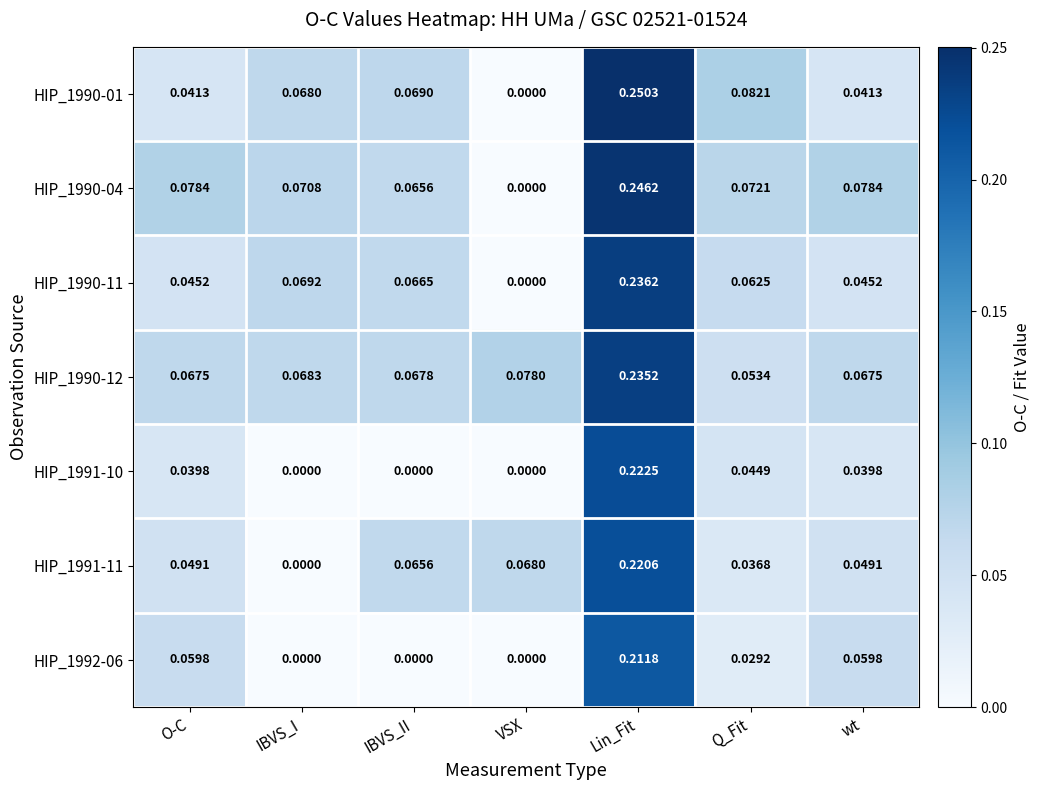

Is the value of HIP_1990-12 at O-C greater than the value of HIP_1990-01 at VSX?

Yes